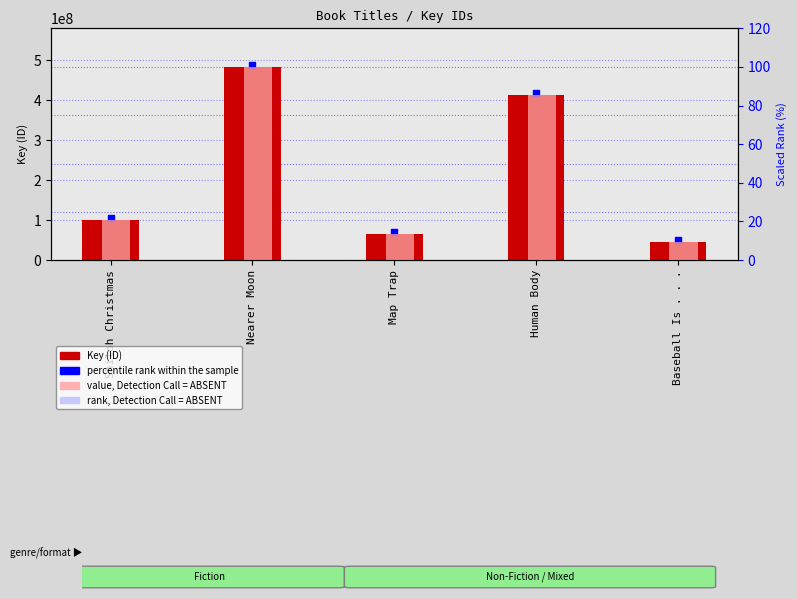

What is the total value across all series at Shiloh Christmas?

205386096.7